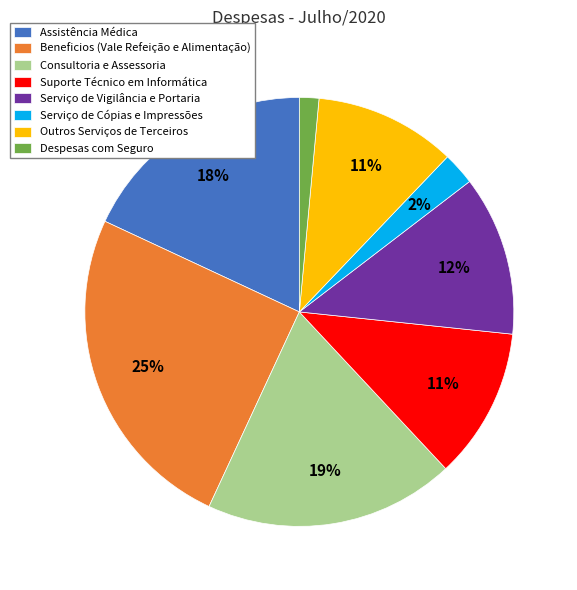

To the nearest percent, what is the difference between the largest and smallest slice percentages?

24%